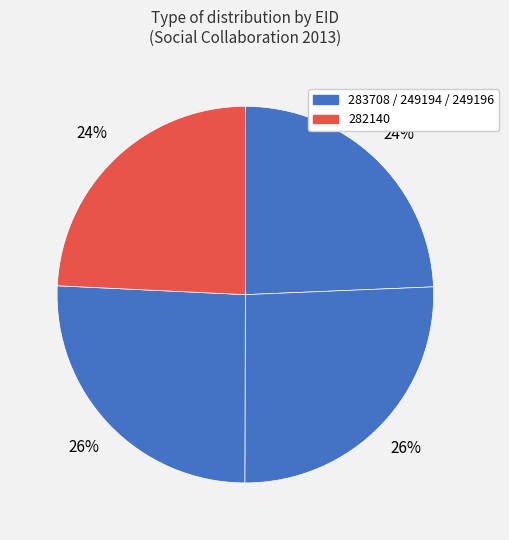

How many slices are in this pie chart?

4